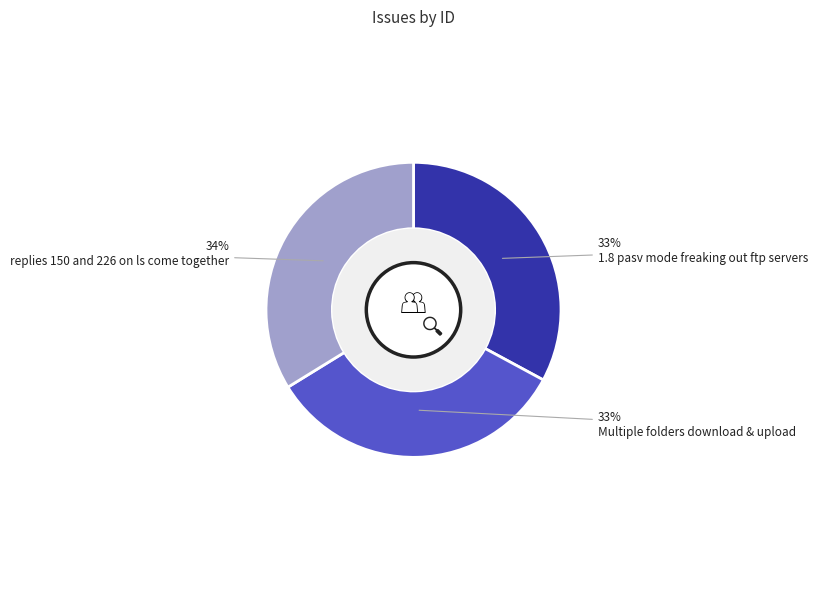

To the nearest percent, what portion does 1.8 pasv mode freaking out ftp servers represent?

33%